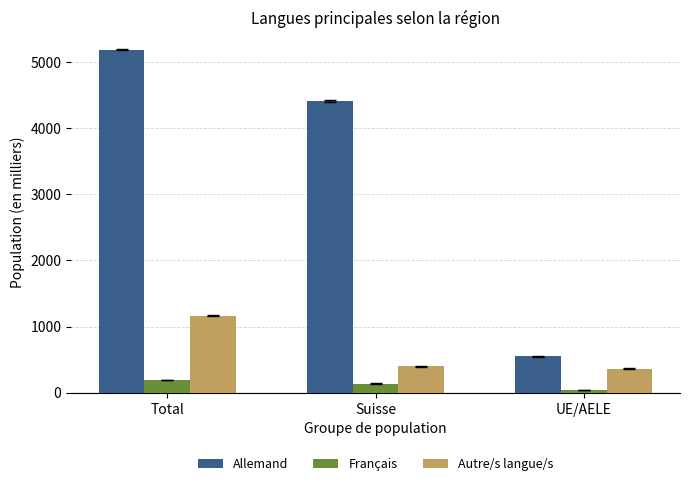

Reading right to left, extract all data points from this chart.

Allemand: UE/AELE=547.9	Suisse=4412.6	Total=5184.5
Français: UE/AELE=42.5	Suisse=135.4	Total=190.3
Autre/s langue/s: UE/AELE=363.1	Suisse=396.9	Total=1163.7